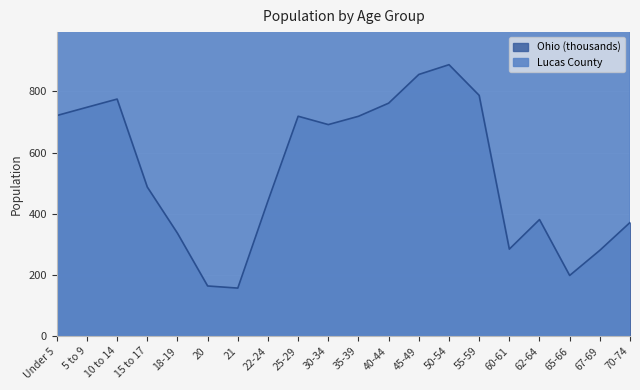

How many distinct data groups are displayed?

2